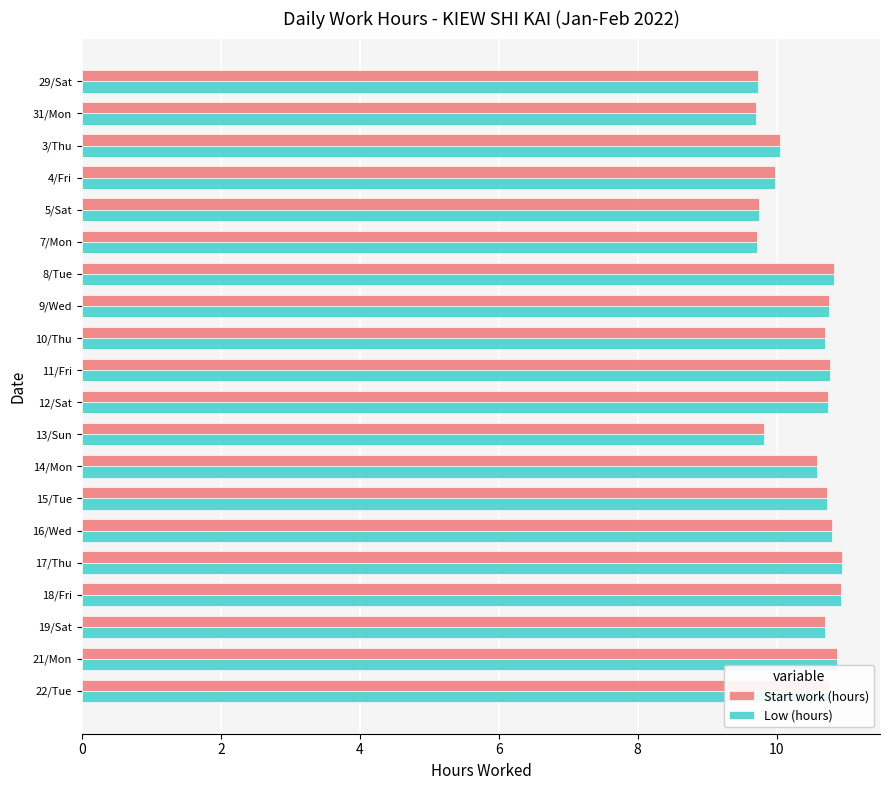

What are all the series names shown in the legend?

Start work (hours), Low (hours)